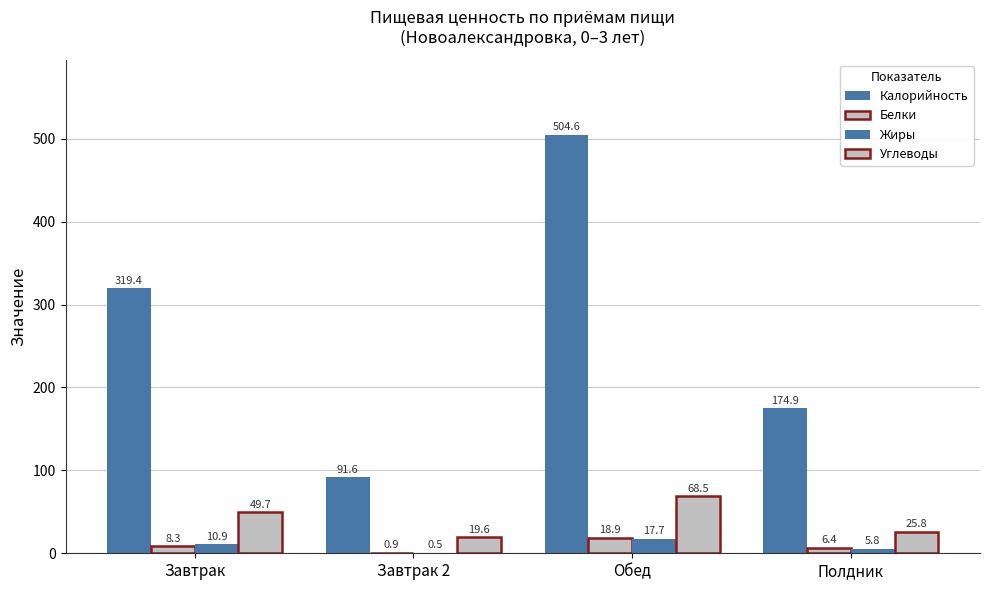

Which has a higher value, Обед or Завтрак?

Обед